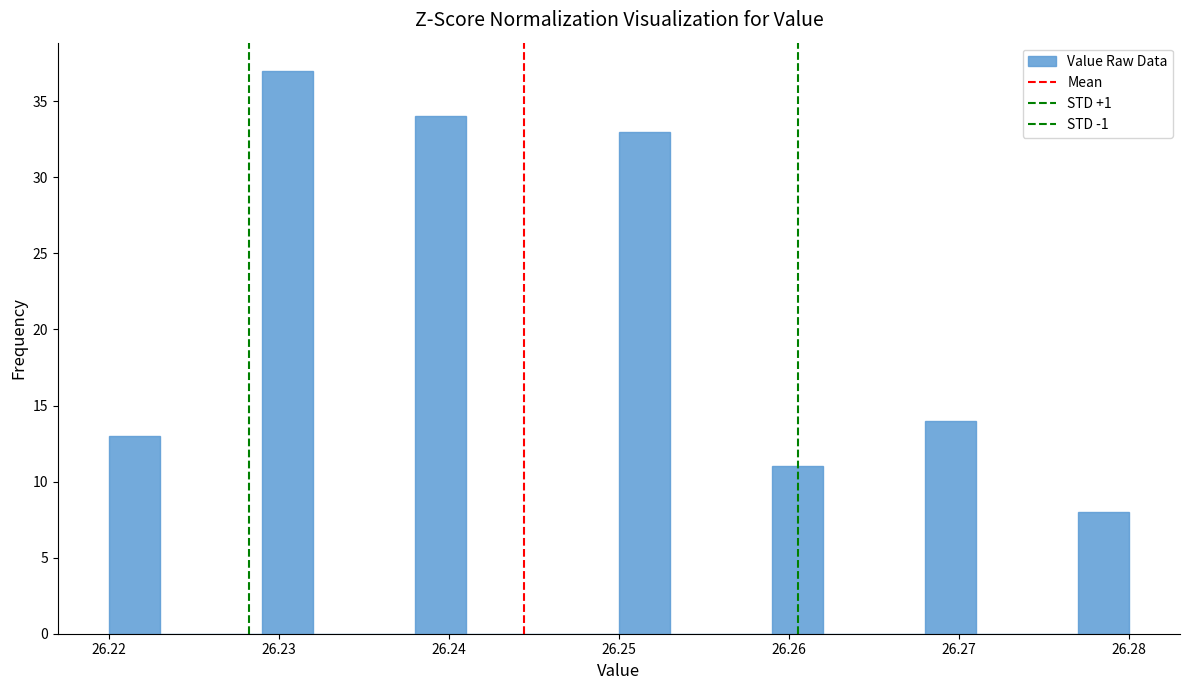

Around what value on the x-axis is the tallest bar? Give the approximate position of its centre, as read against the axis.

26.231